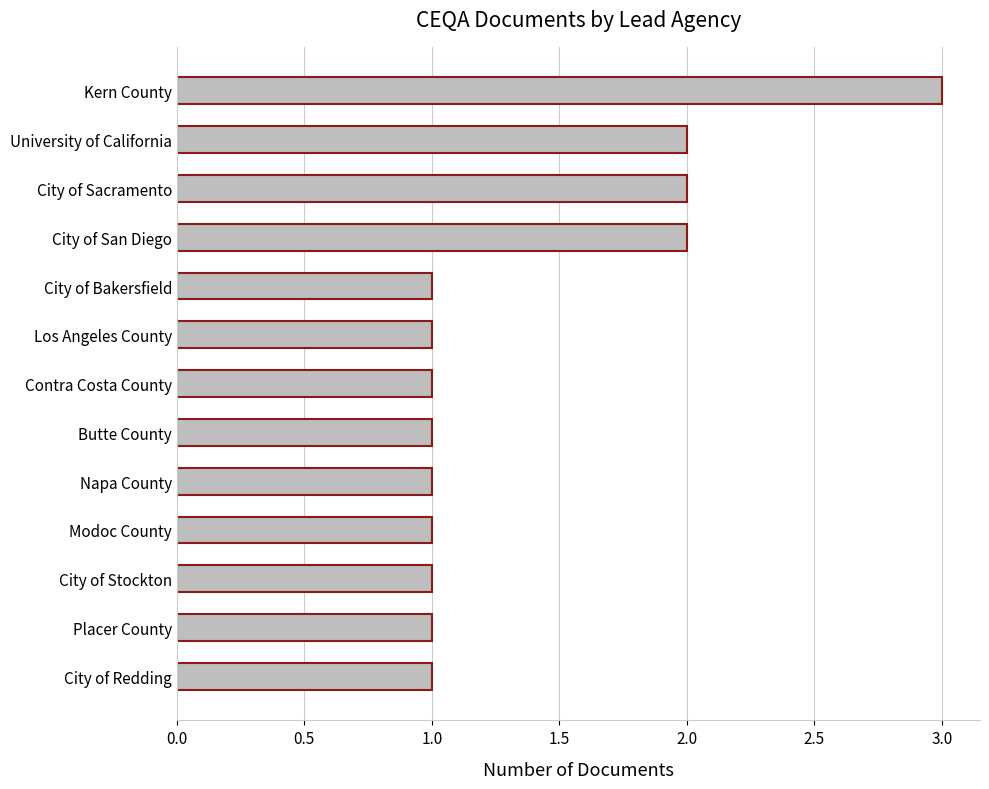

Reading bottom to top, what are all the values shown in this chart?

City of Redding=1	Placer County=1	City of Stockton=1	Modoc County=1	Napa County=1	Butte County=1	Contra Costa County=1	Los Angeles County=1	City of Bakersfield=1	City of San Diego=2	City of Sacramento=2	University of California=2	Kern County=3